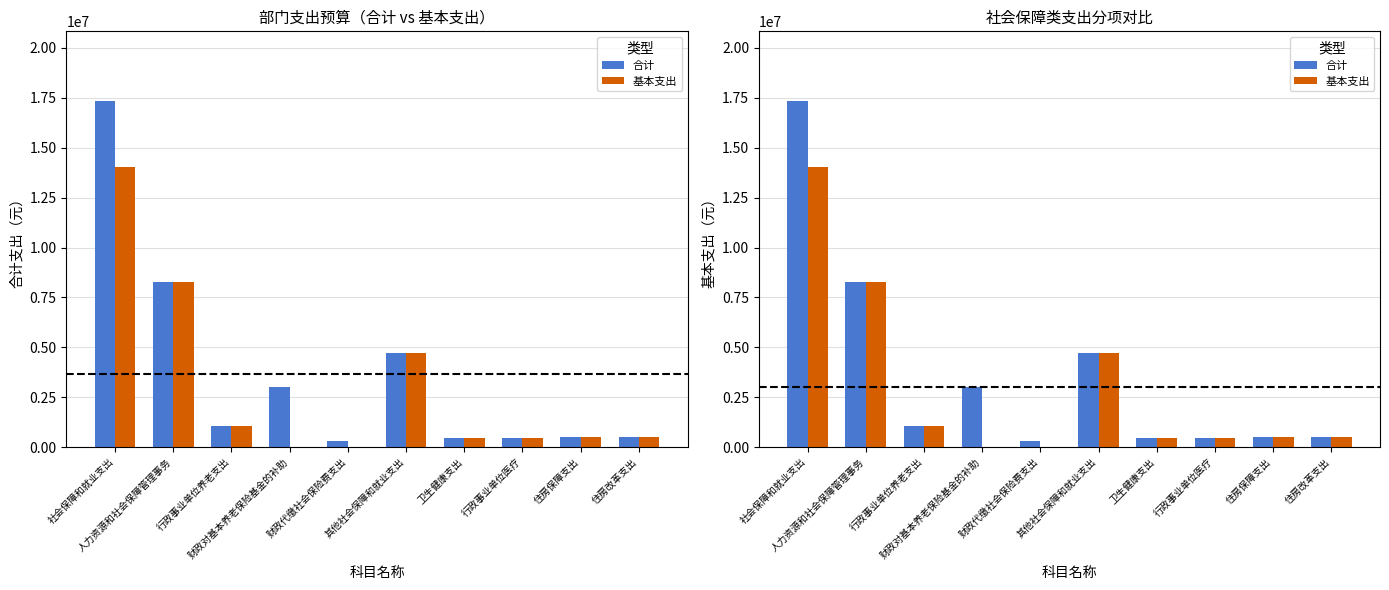

Reading left to right, list all the values displayed in this chart.

合计: 17358411.9	8256091.3	1052110.2	3000000.0	315000.0	4735210.4	480389.8	480389.8	499197.6	499197.6
基本支出: 14043411.9	8256091.3	1052110.2	0.0	0.0	4735210.4	480389.8	480389.8	499197.6	499197.6